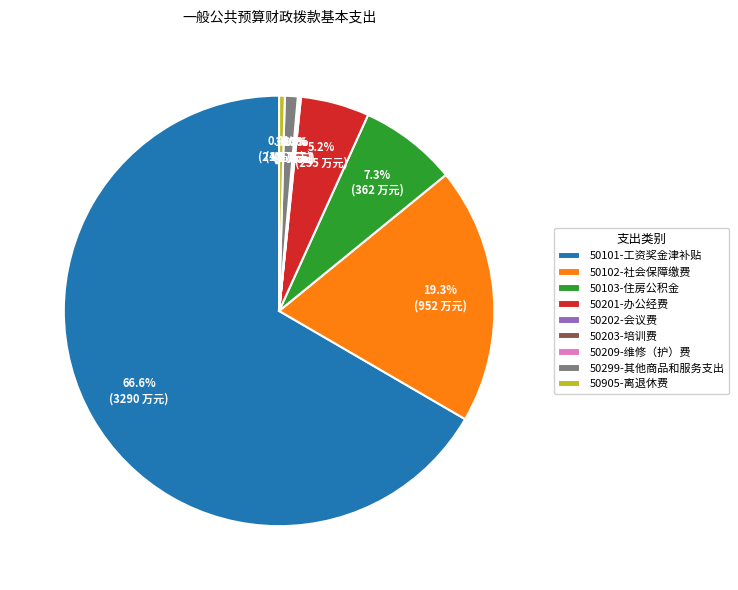

What percentage is NOT represented by 50201-办公经费?

94.8%